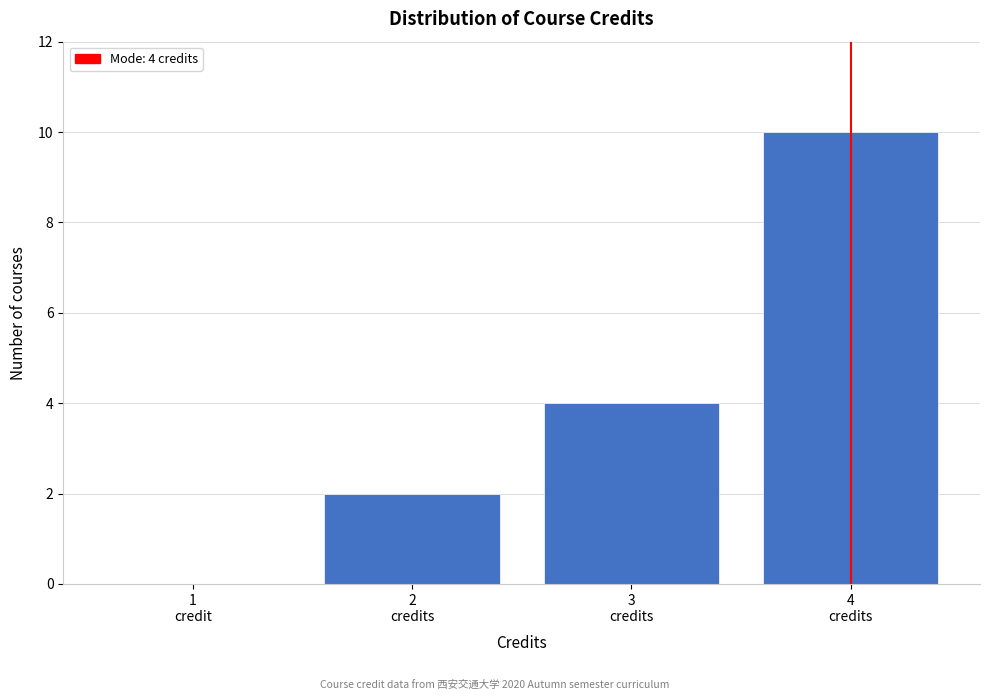

What is the greatest value displayed?

10